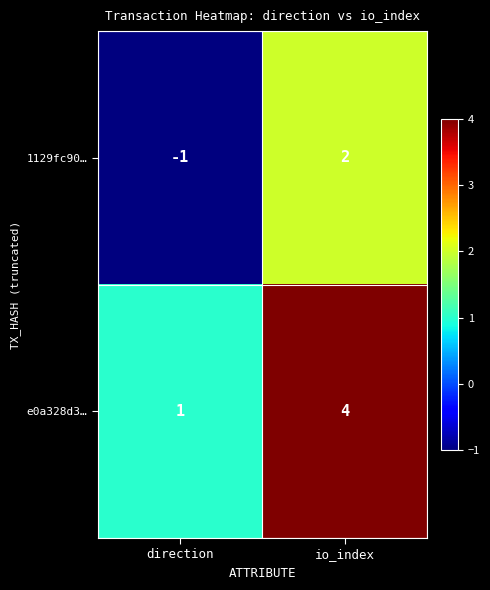

What is the sum of all e0a328d3… values?

5